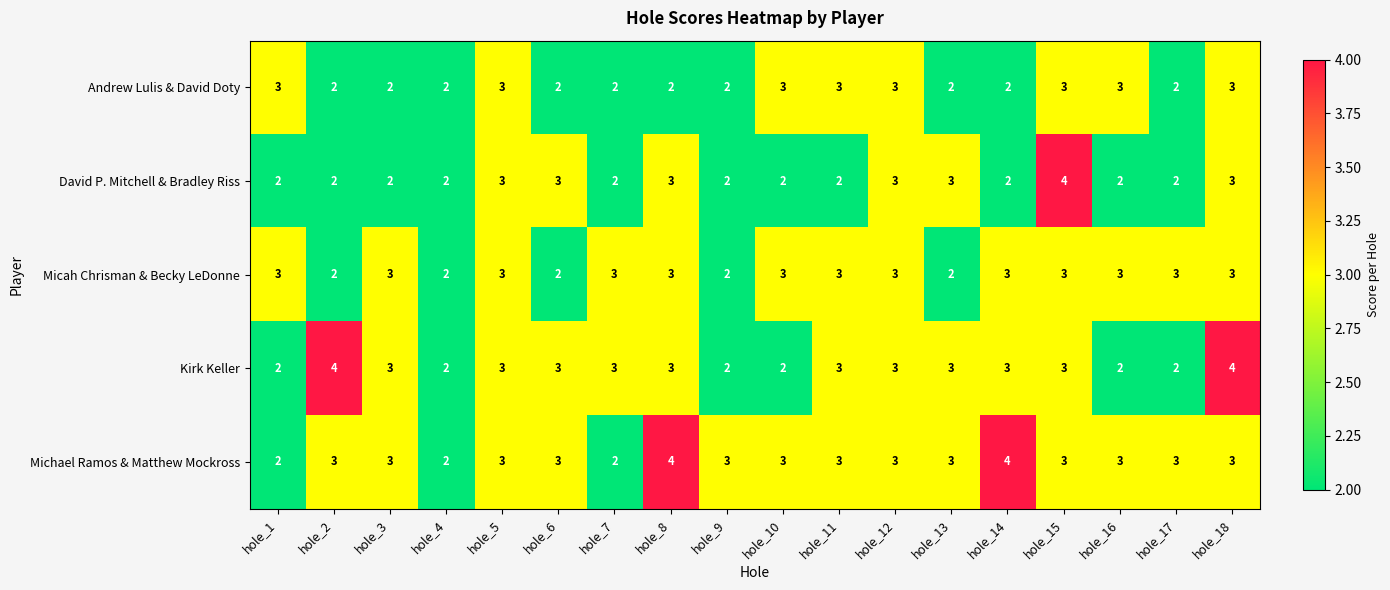

What is the average value of the Micah Chrisman & Becky LeDonne series?

3